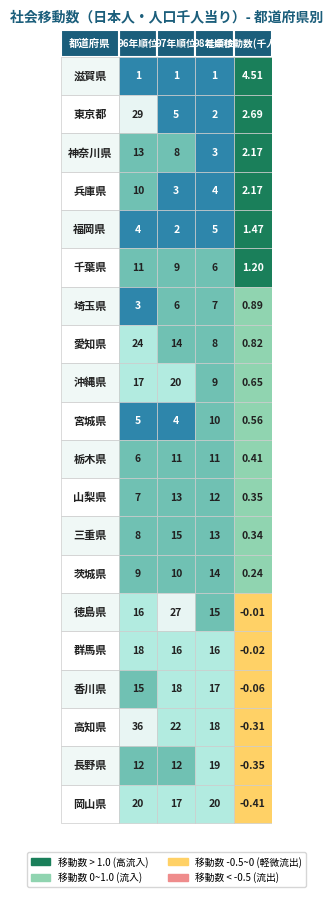

Reading left to right, extract all data points from this chart.

滋賀県: 0=1.0	1=1.0	2=1.0	3=4.5
東京都: 0=29.0	1=5.0	2=2.0	3=2.7
神奈川県: 0=13.0	1=8.0	2=3.0	3=2.2
兵庫県: 0=10.0	1=3.0	2=4.0	3=2.2
福岡県: 0=4.0	1=2.0	2=5.0	3=1.5
千葉県: 0=11.0	1=9.0	2=6.0	3=1.2
埼玉県: 0=3.0	1=6.0	2=7.0	3=0.9
愛知県: 0=24.0	1=14.0	2=8.0	3=0.8
沖縄県: 0=17.0	1=20.0	2=9.0	3=0.7
宮城県: 0=5.0	1=4.0	2=10.0	3=0.6
栃木県: 0=6.0	1=11.0	2=11.0	3=0.4
山梨県: 0=7.0	1=13.0	2=12.0	3=0.3
三重県: 0=8.0	1=15.0	2=13.0	3=0.3
茨城県: 0=9.0	1=10.0	2=14.0	3=0.2
徳島県: 0=16.0	1=27.0	2=15.0	3=-0.0
群馬県: 0=18.0	1=16.0	2=16.0	3=-0.0
香川県: 0=15.0	1=18.0	2=17.0	3=-0.1
高知県: 0=36.0	1=22.0	2=18.0	3=-0.3
長野県: 0=12.0	1=12.0	2=19.0	3=-0.3
岡山県: 0=20.0	1=17.0	2=20.0	3=-0.4